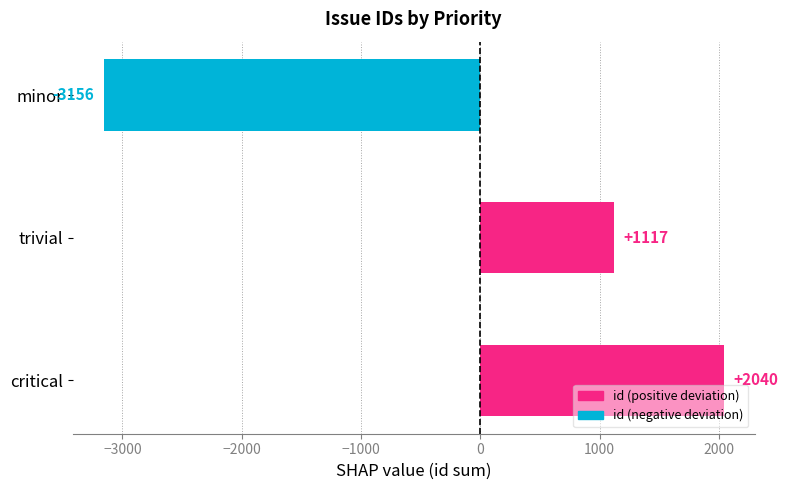

The chart shows a value of 1116.7 at trivial. True or false?

True